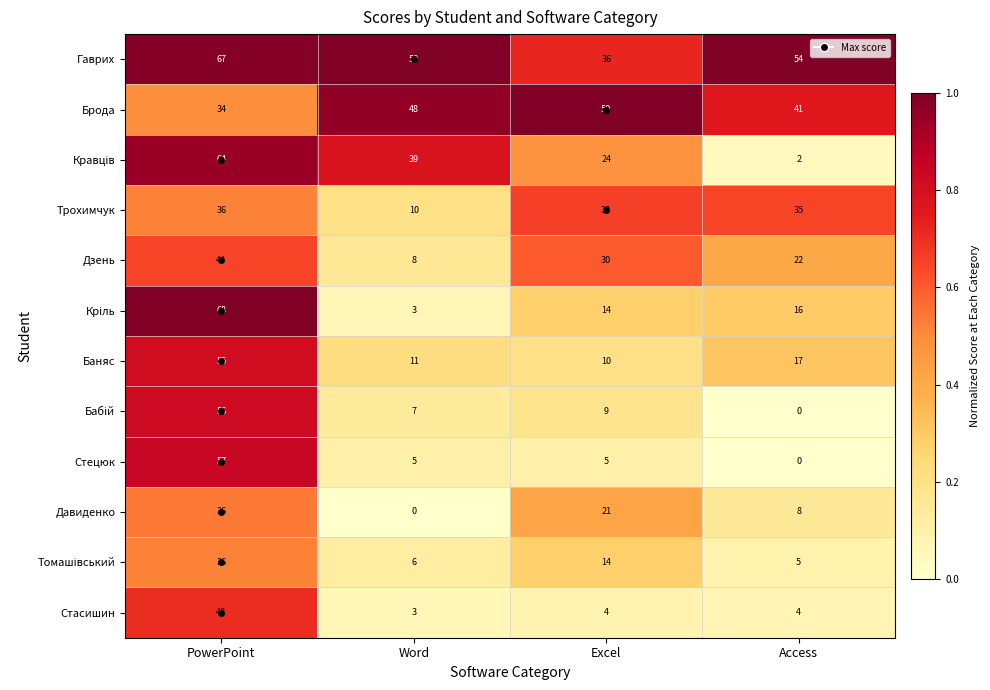

What is the spread (max minus min) of values at Word?

50